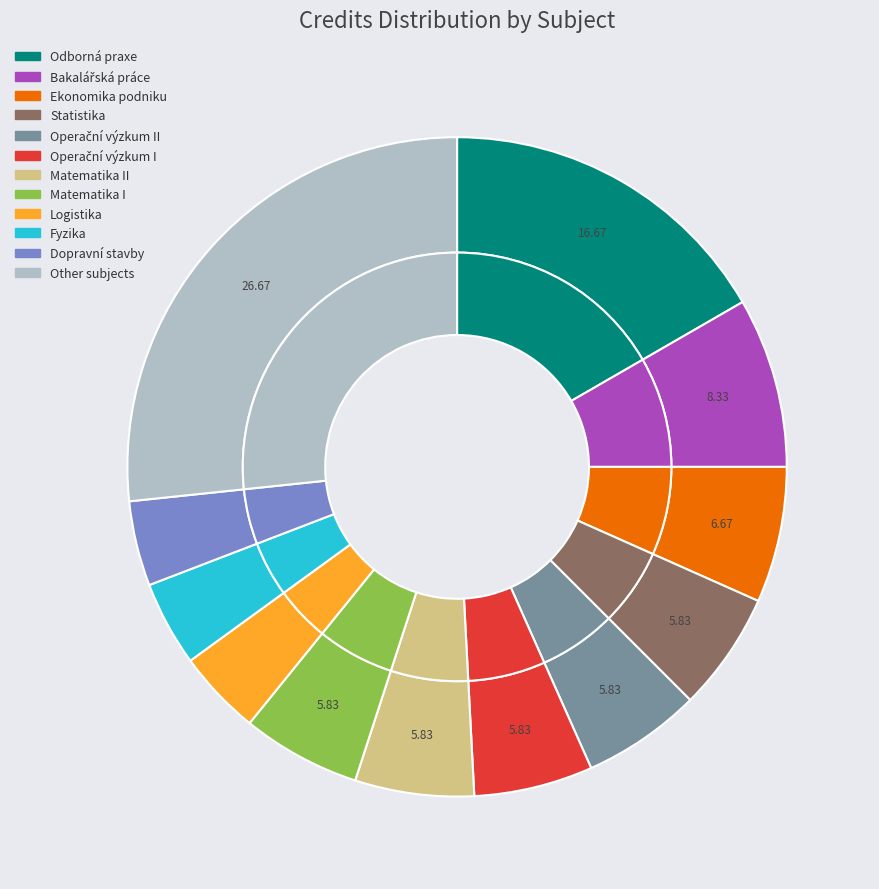

What is the ratio of the value at Fyzika to the value at Statistika?

0.7